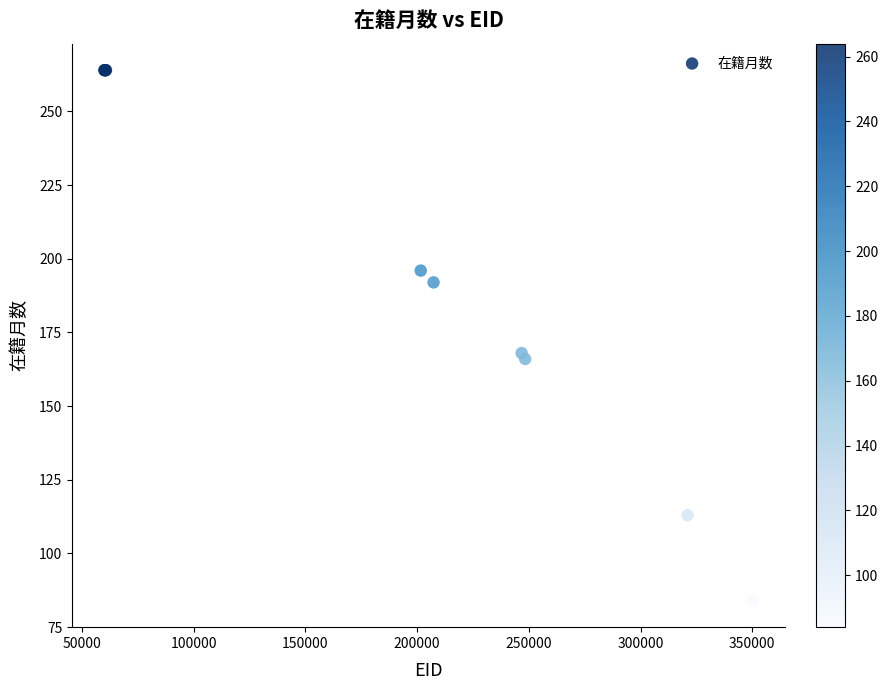

What Y value in the scatter plot is closest to 174?

168